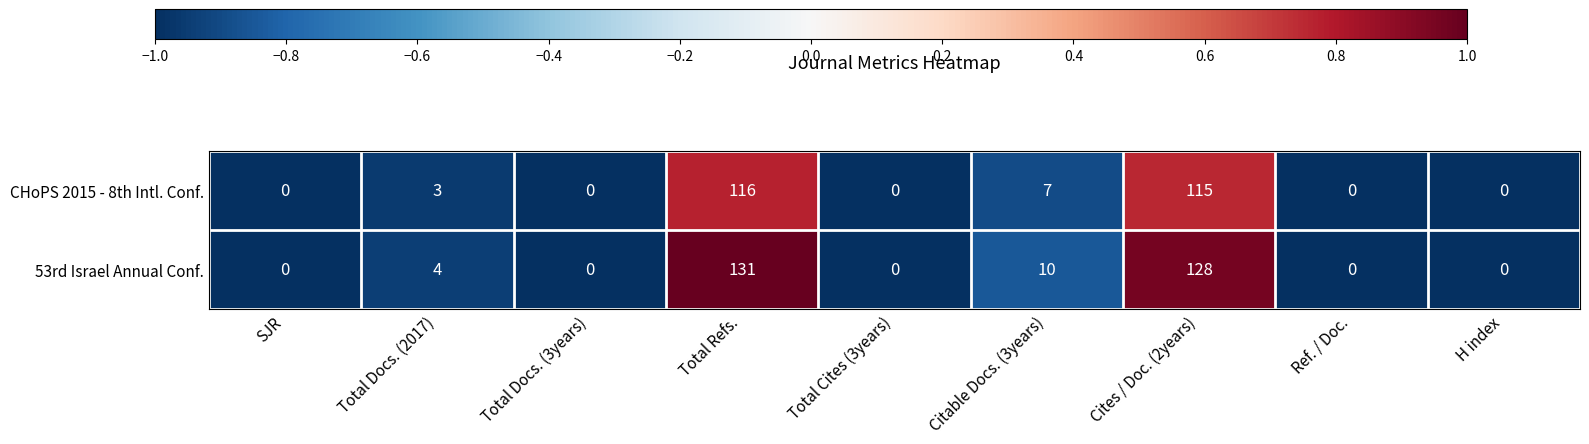

Which series has the widest spread of values?

53rd Israel Annual Conf.